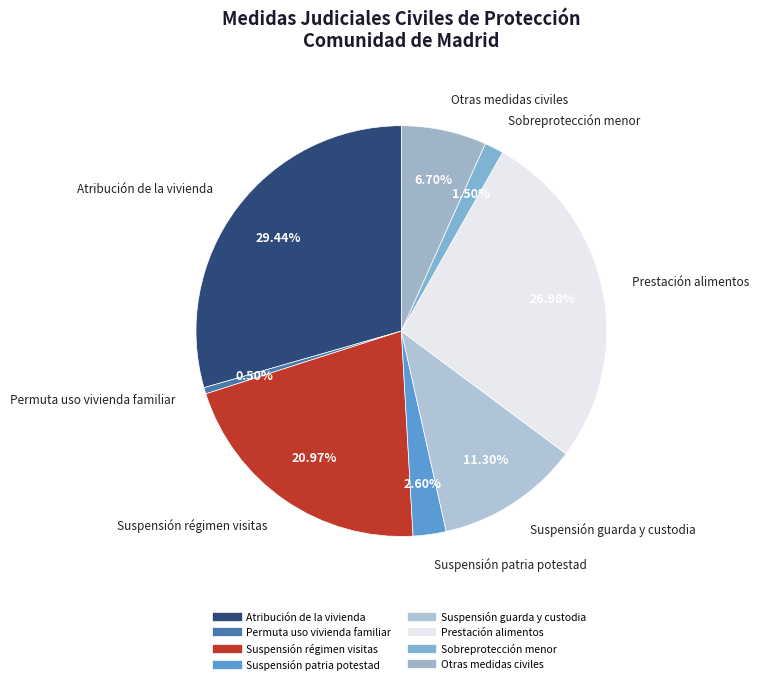

True or false: Atribución de la vivienda accounts for 36% of the total.

False